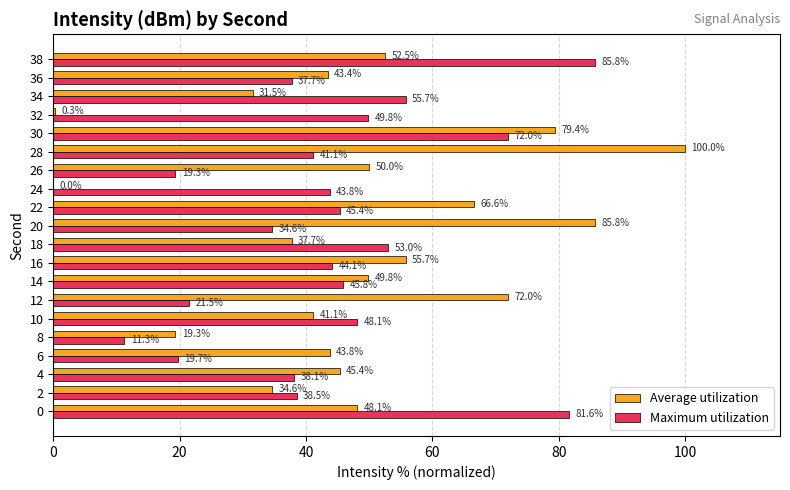

The value of Maximum utilization at 2 is 62.5. True or false?

False